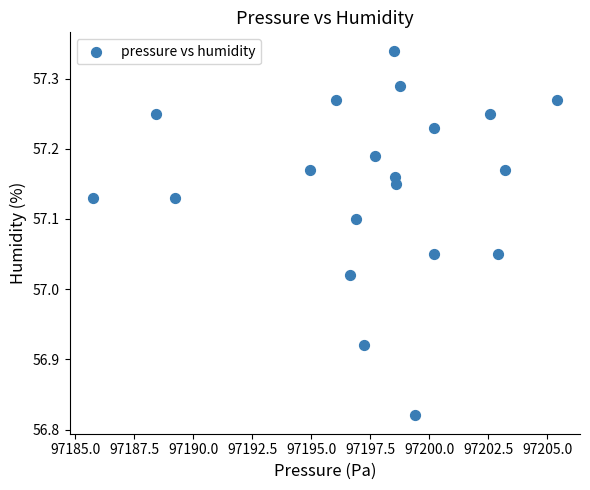

What is the range of Y values (max minus min)?

0.5